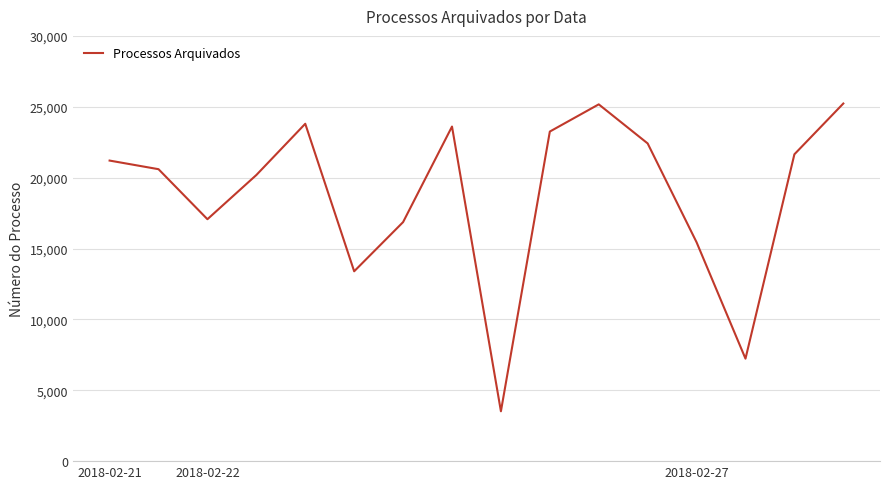

How many interior local valleys (lower than both neighbors) does the data have?

4